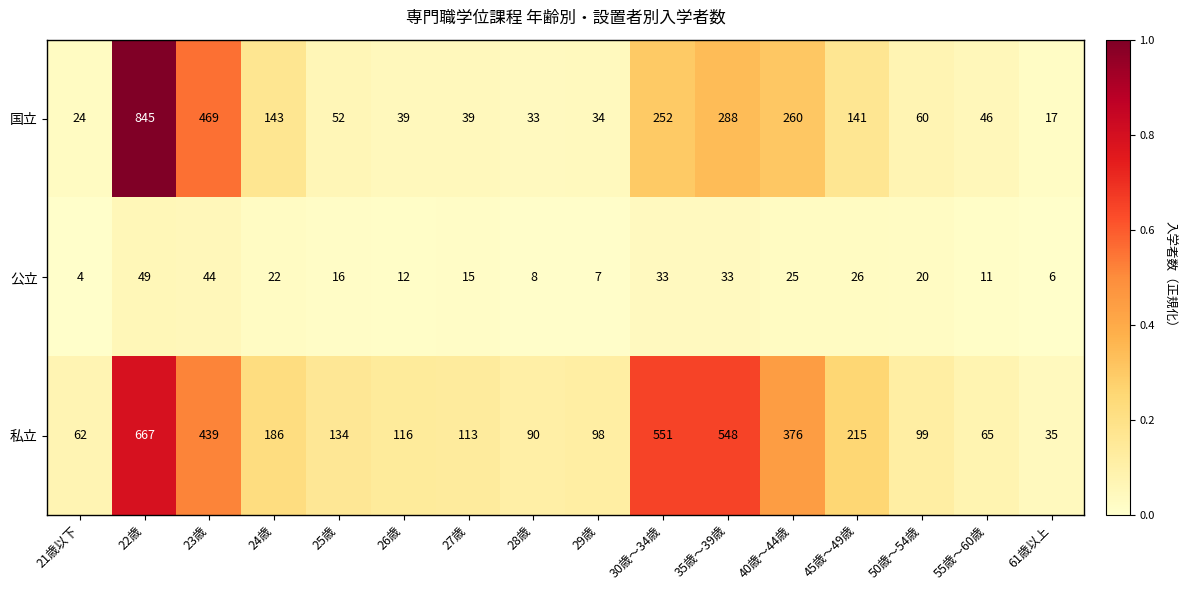

Which label corresponds to the smallest value in the chart?

21歳以下